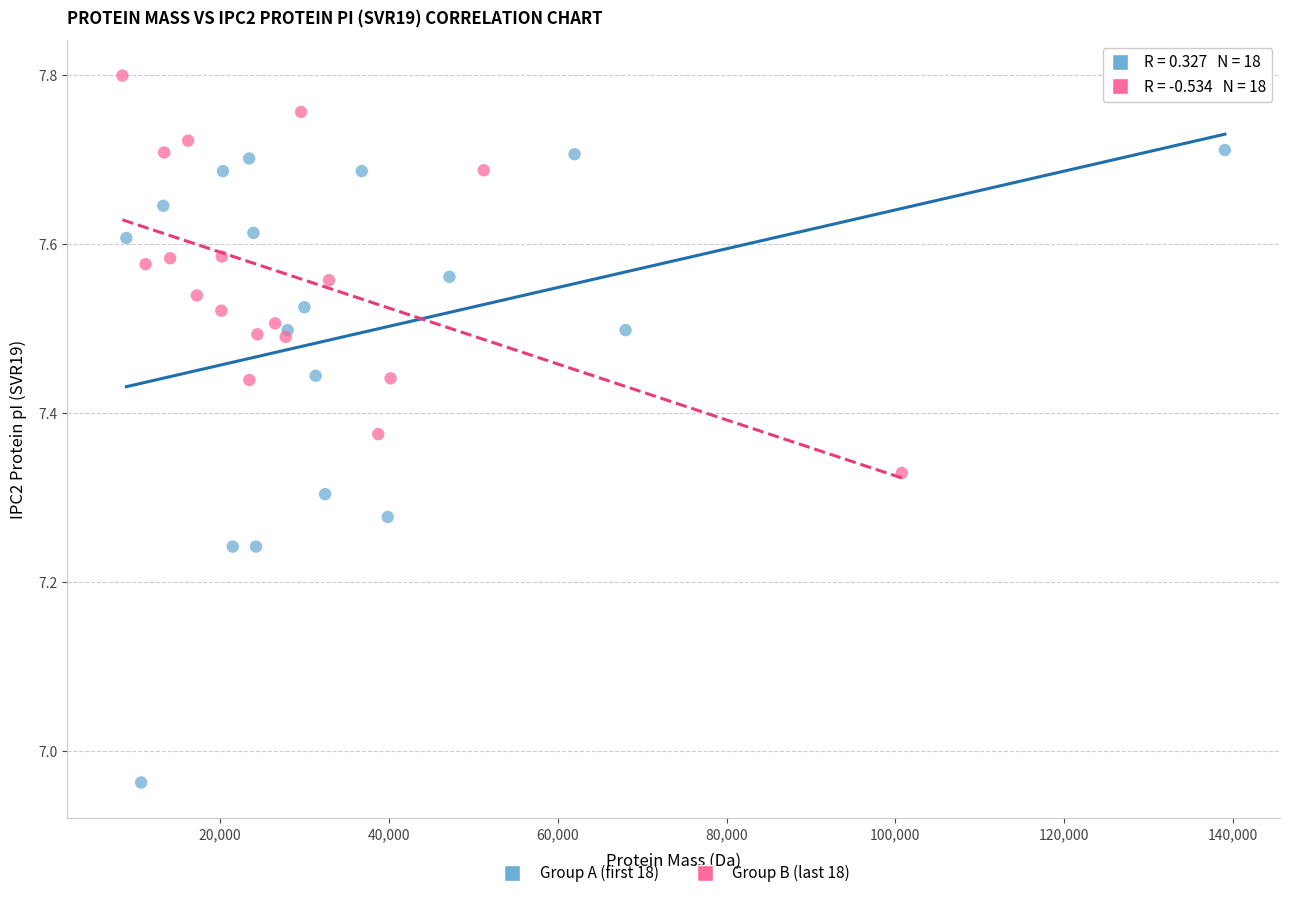

Which series reaches the minimum Y coordinate?

Group A (first 18)